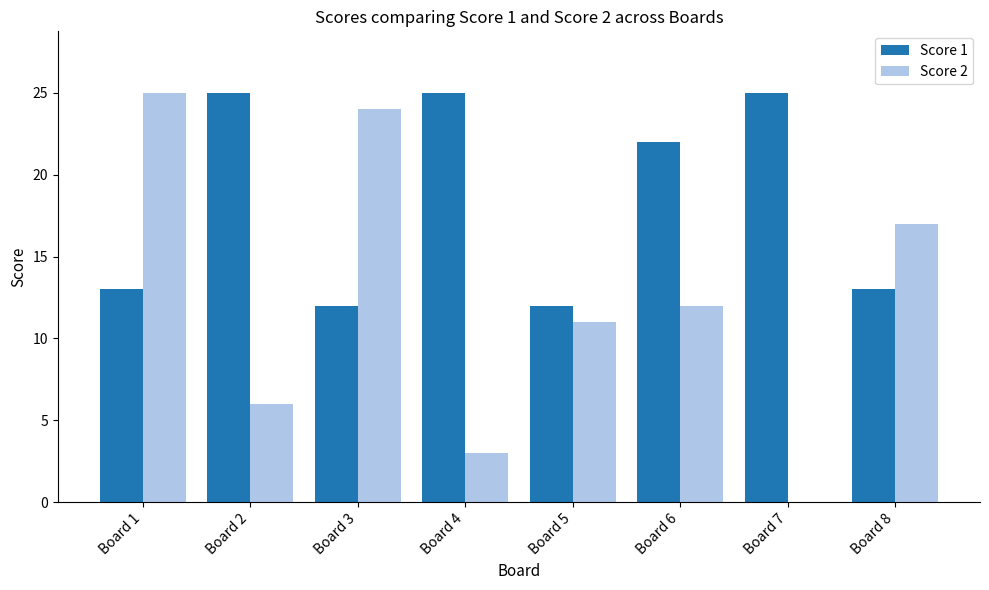

Count the number of categories in the chart.

8